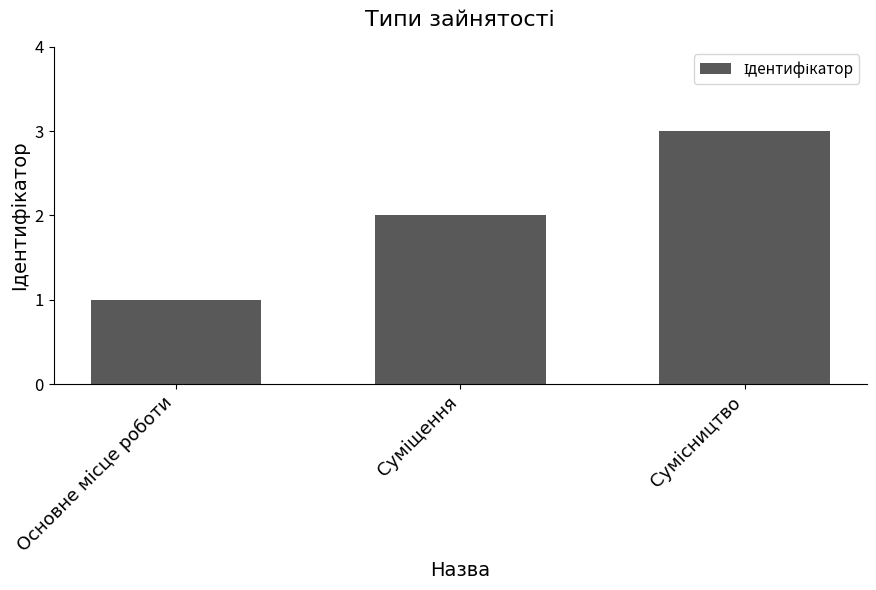

What is the sum of all values?

6